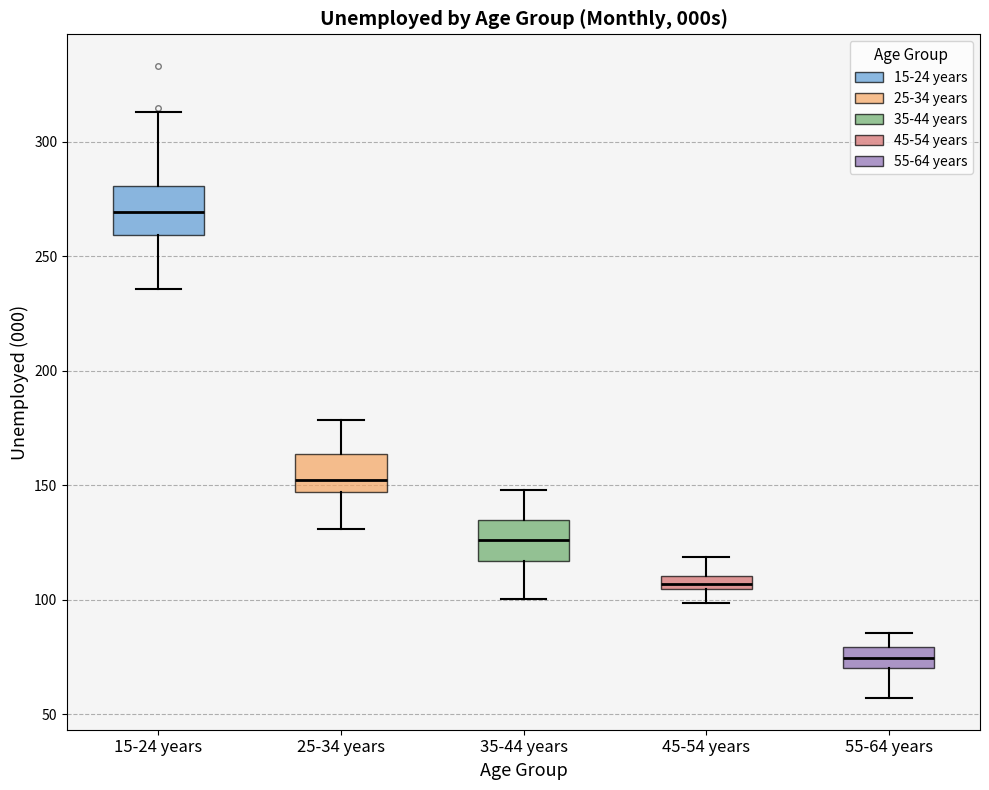

Where does the lower whisker of the box for 25-34 years end on the y-axis? The values are not printed on the chart, so give them approximately, as read against the axis.

130